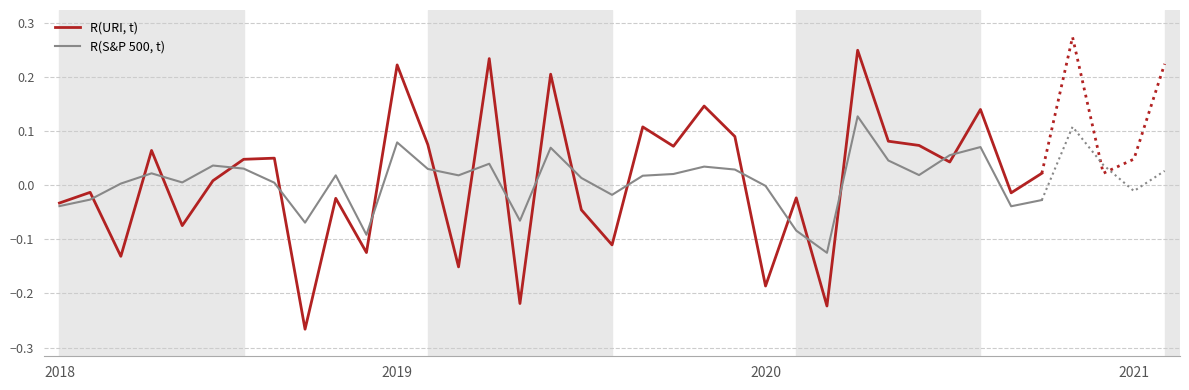

How many values in the R(URI, t) series exceed 0?

18